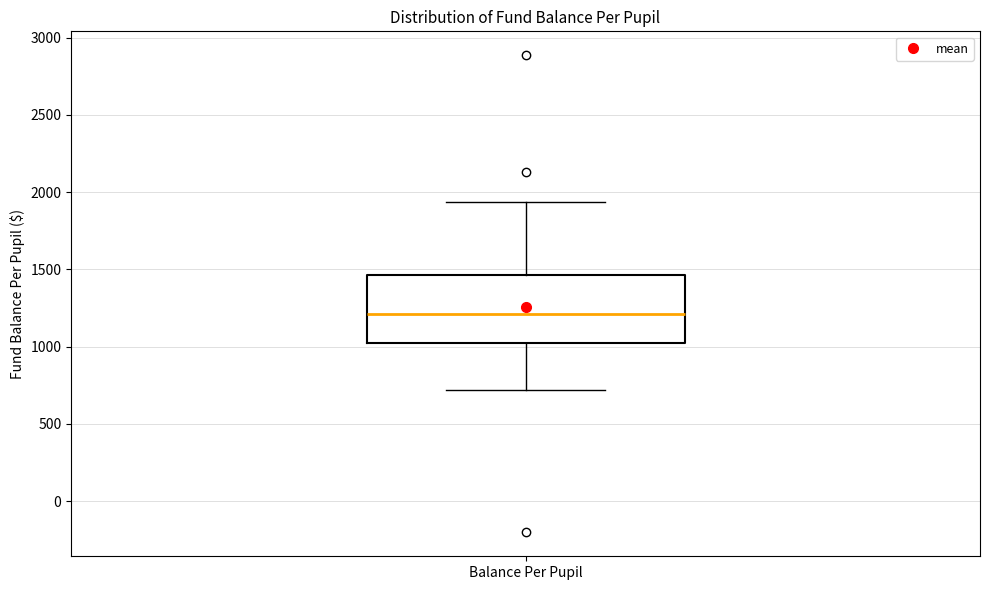

Where does the upper whisker of the box for Balance Per Pupil end on the y-axis? The values are not printed on the chart, so give them approximately, as read against the axis.

1950